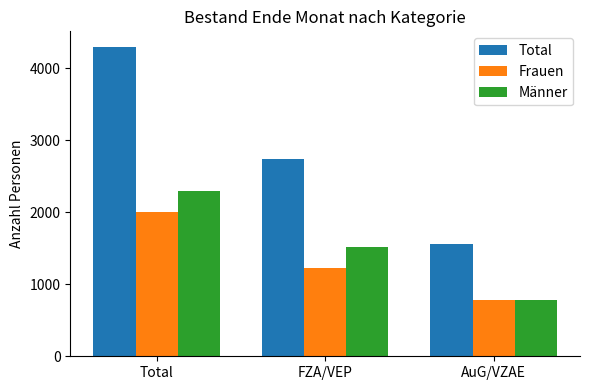

Which series has the largest total across all categories?

Total